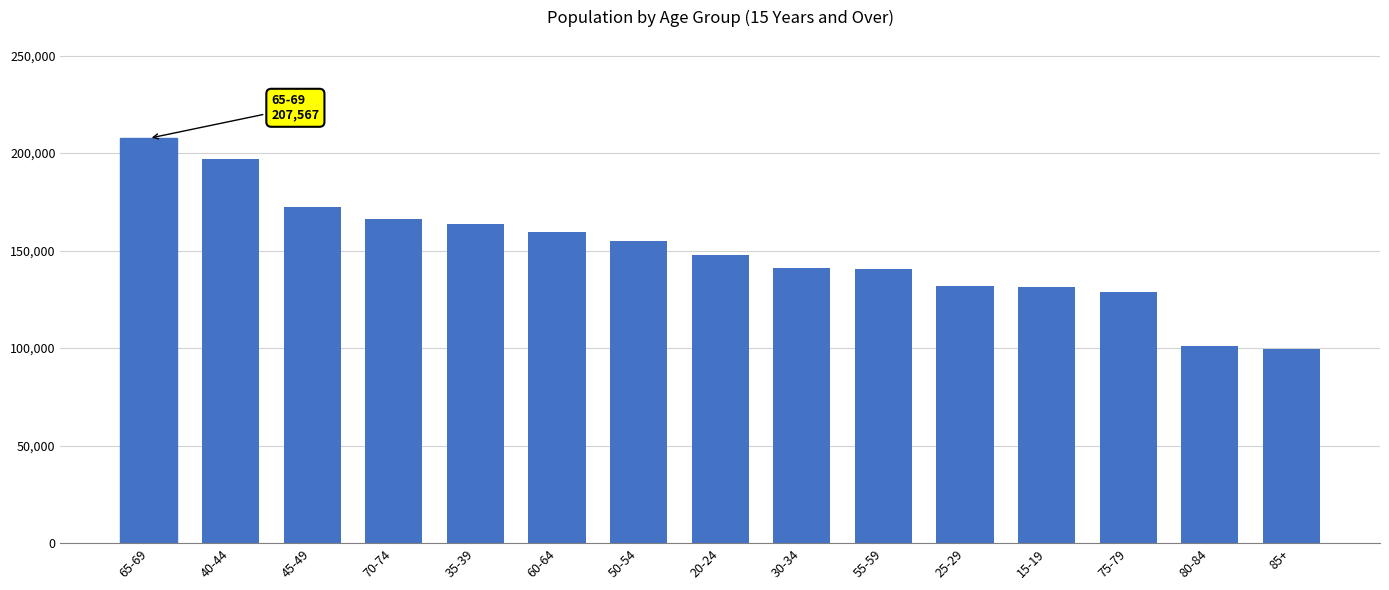

Which has a higher value, 75-79 or 15-19?

15-19